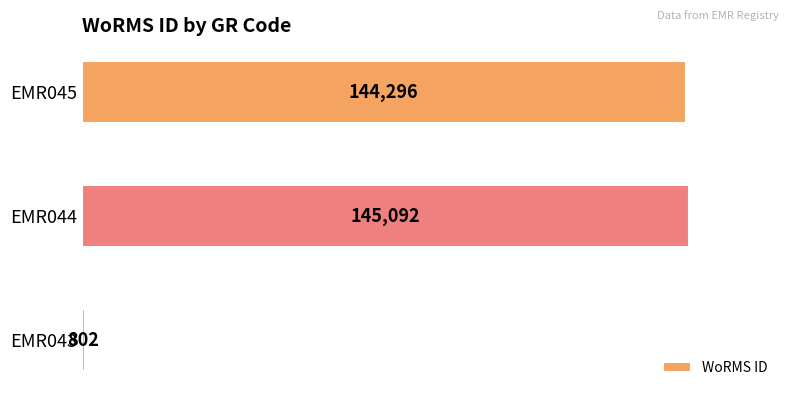

Which category has the highest value across all series?

EMR044